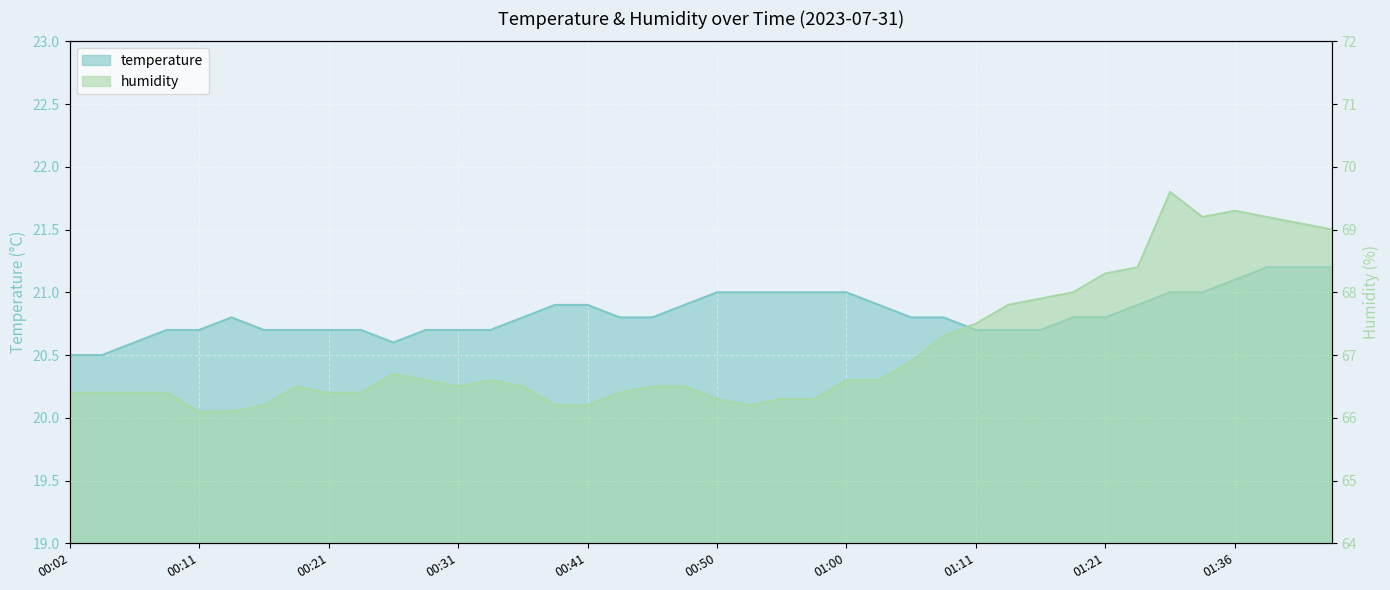

Which label corresponds to the smallest value in the chart?

00:02